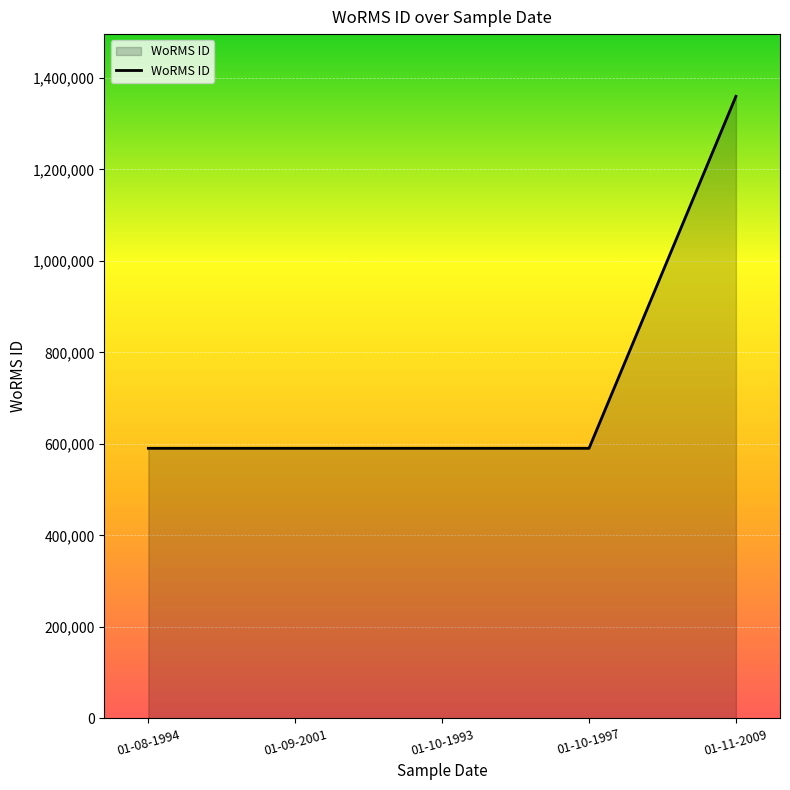

What is the ratio of the value at 01-08-1994 to the value at 01-10-1997?

1.0